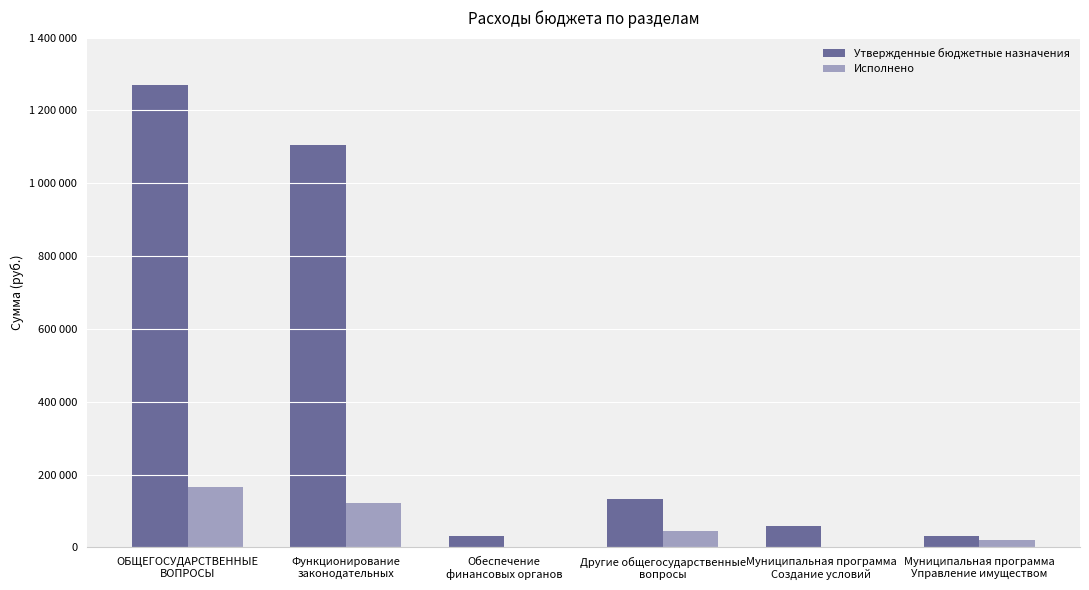

What is the label of the 5th bar from the right?

Функционирование
законодательных